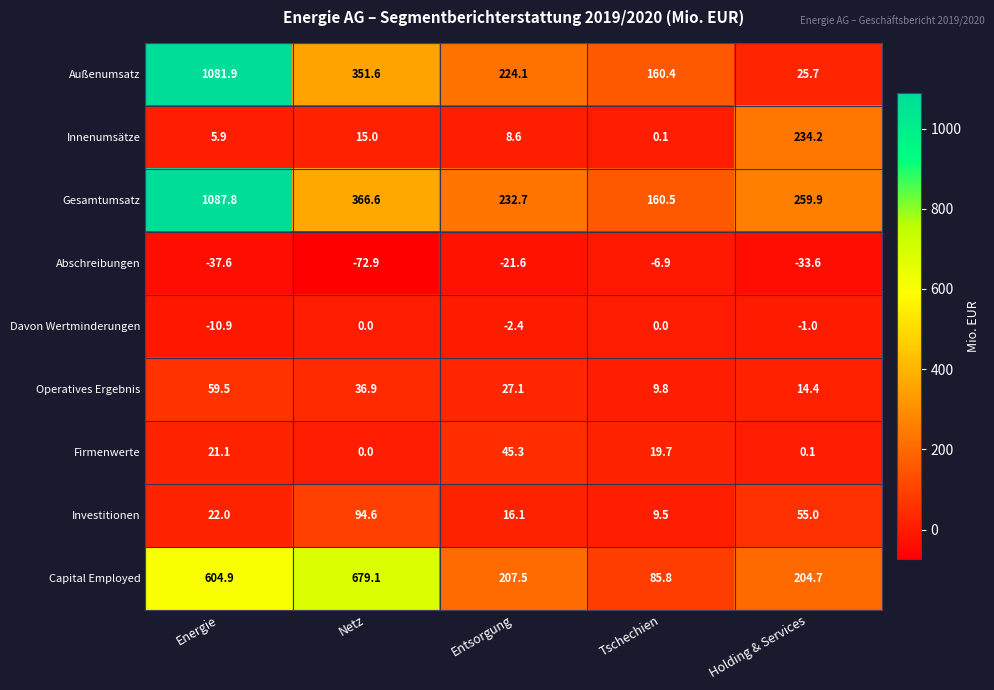

How many data points in Davon Wertminderungen are above -1?

2